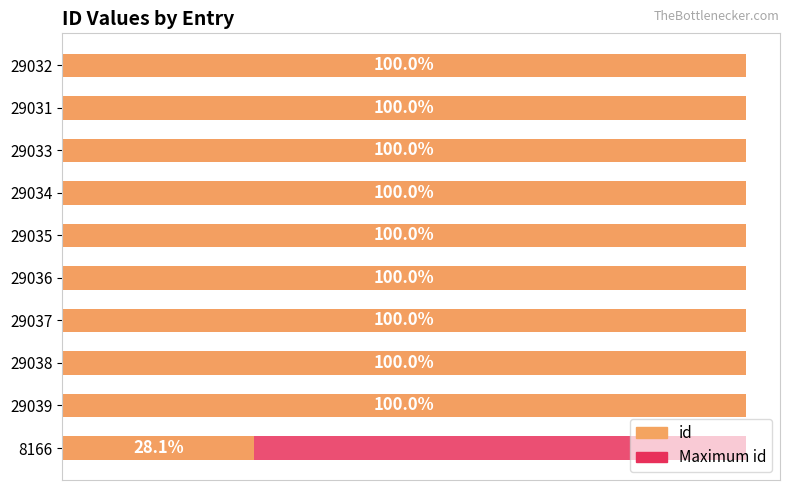

What position from the right is 35000?

3